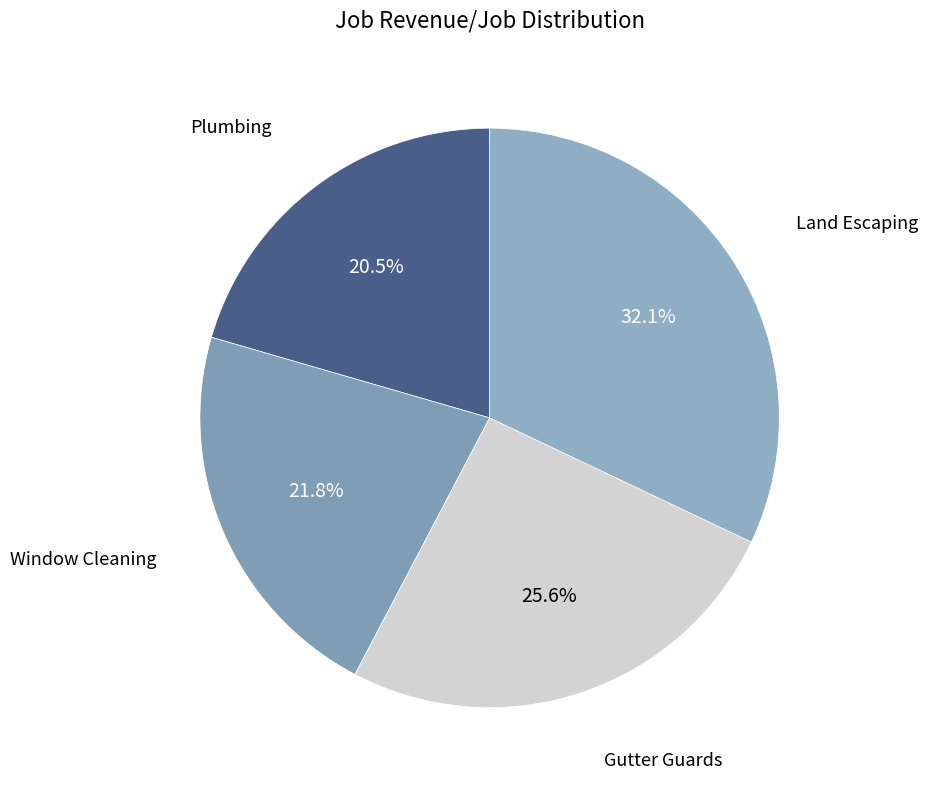

Is there a majority slice in this chart?

No